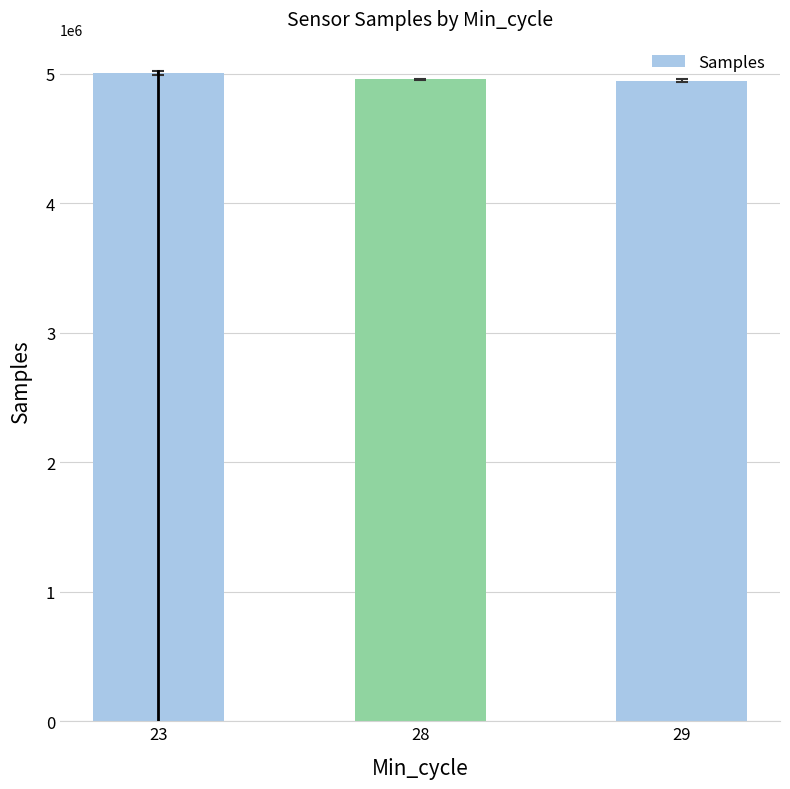

True or false: the data shows 4946167.5 at 29.

True